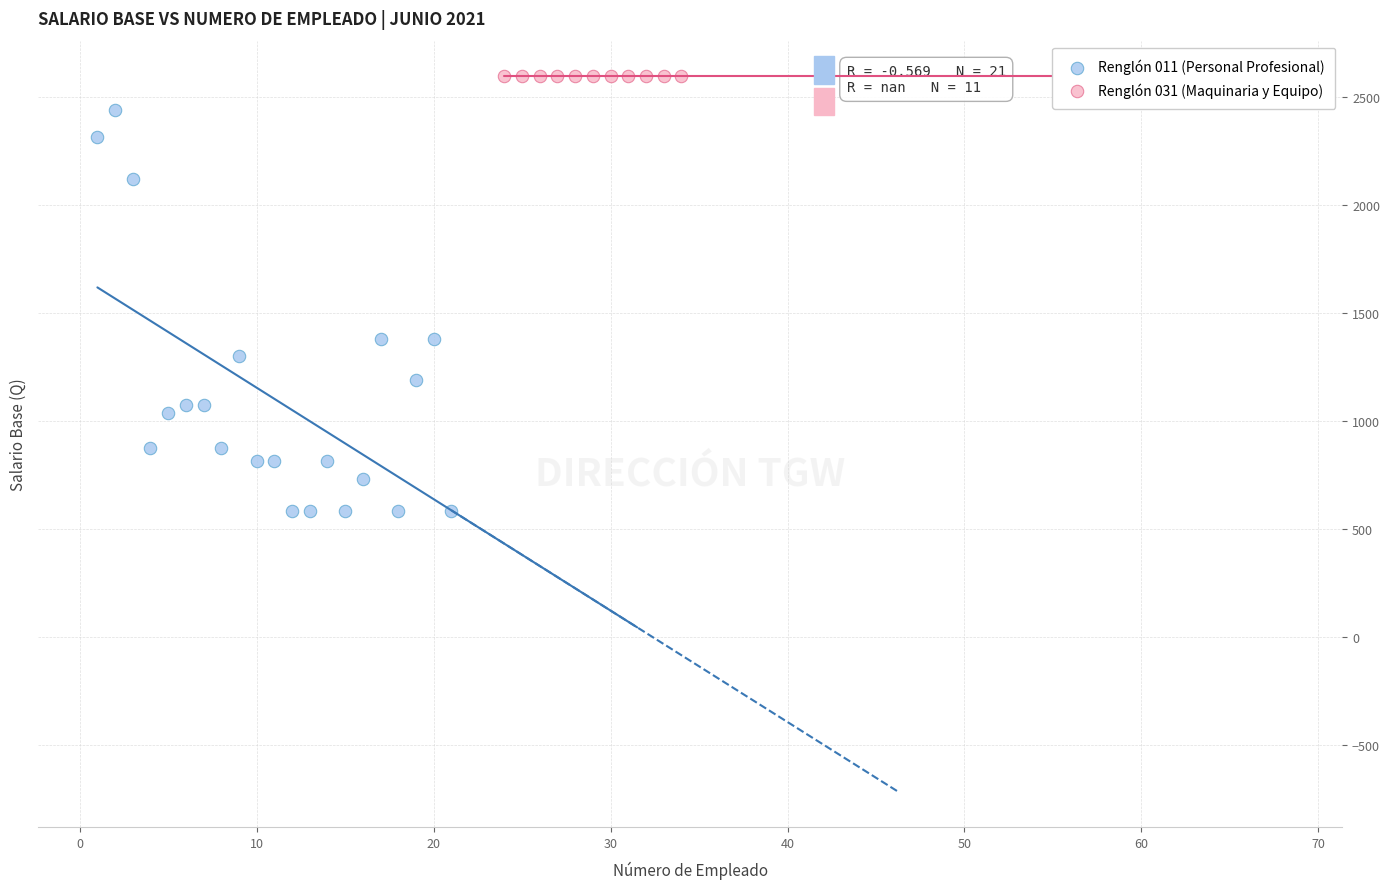

Which series reaches the maximum Y coordinate?

Renglón 031 (Maquinaria y Equipo)